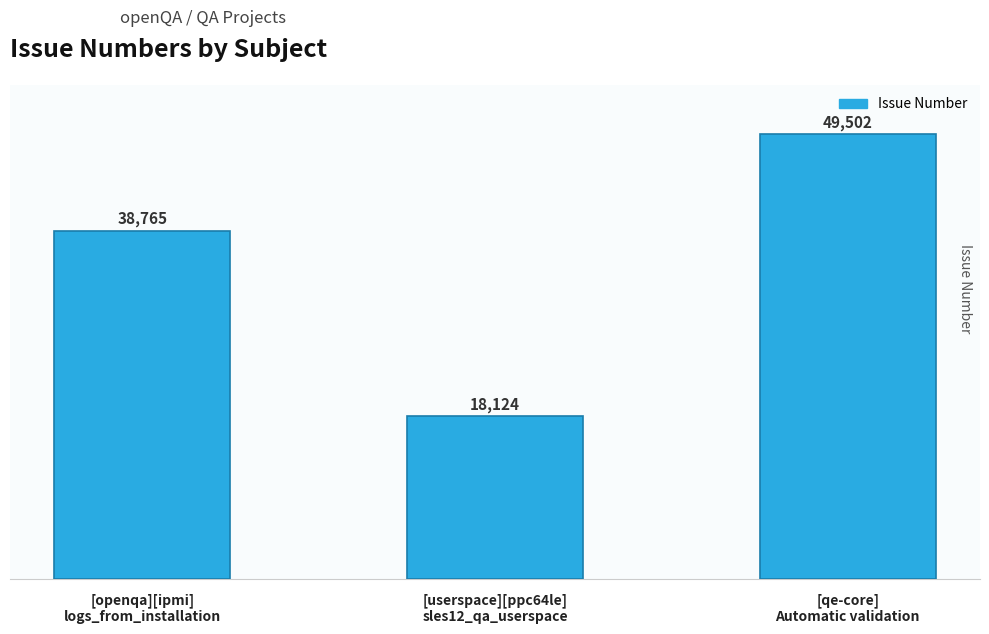

At which category does the chart reach its peak across all series?

[qe-core]
Automatic validation